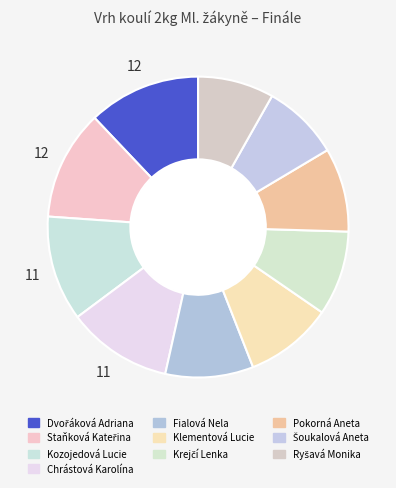

Is the sum of Staňková Kateřina and Ryšavá Monika greater than half?

No